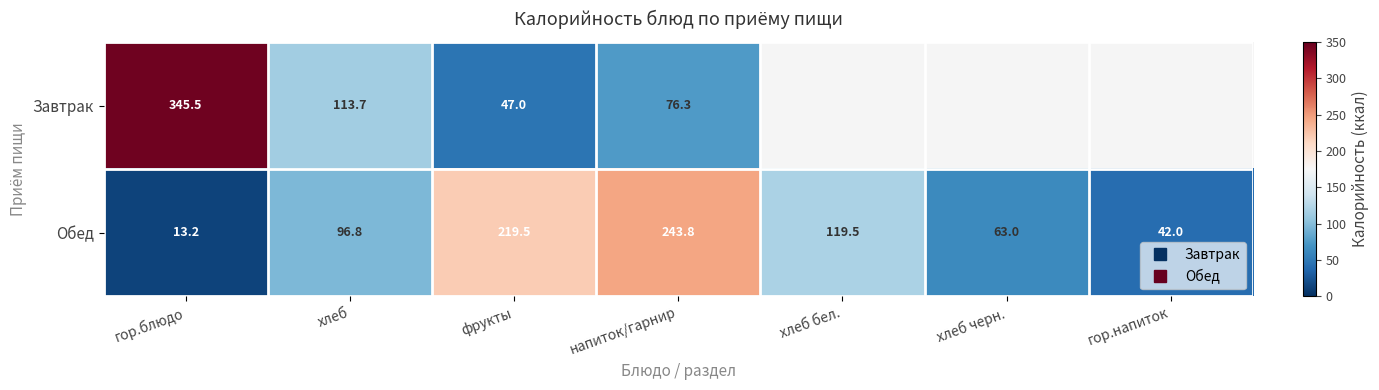

What is the difference between the Обед values at хлеб бел. and гор.блюдо?

106.3